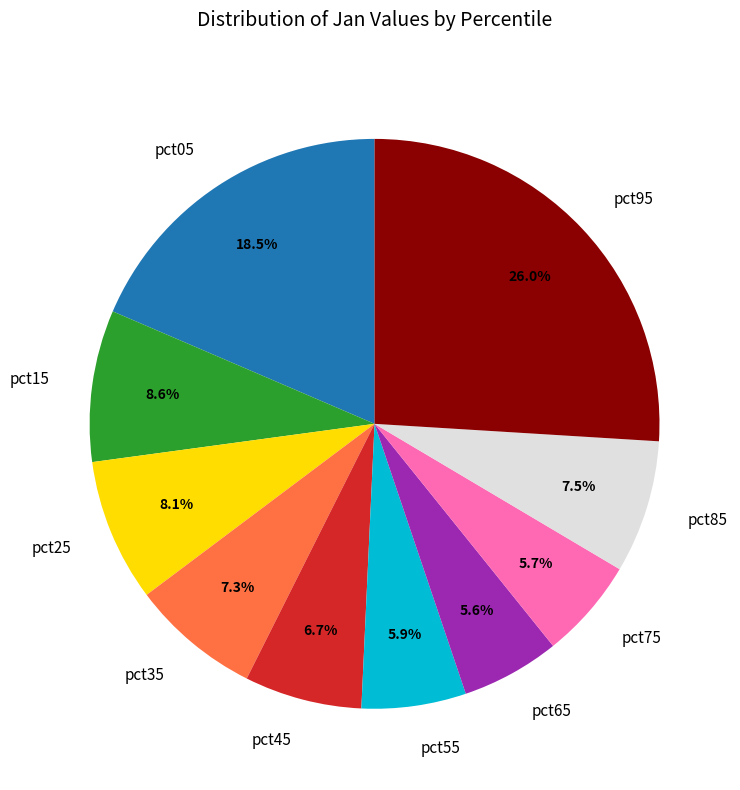

Does any single category account for the majority?

No